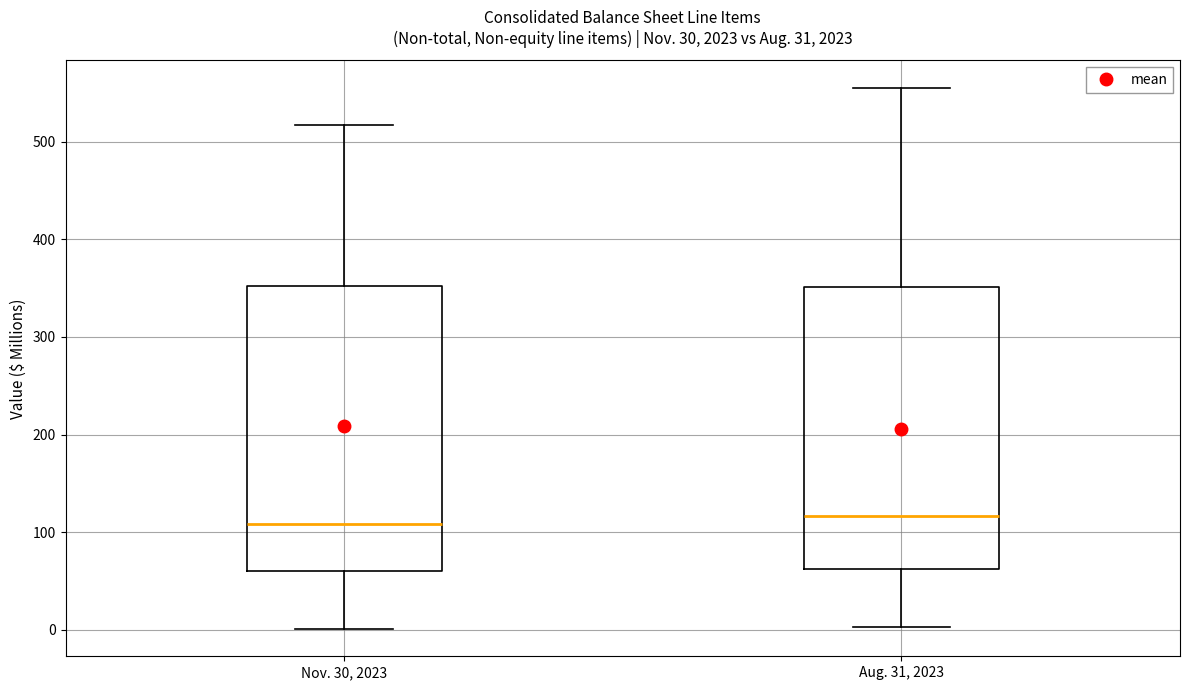

Where does the lower whisker of the box for Nov. 30, 2023 end on the y-axis? The values are not printed on the chart, so give them approximately, as read against the axis.

0